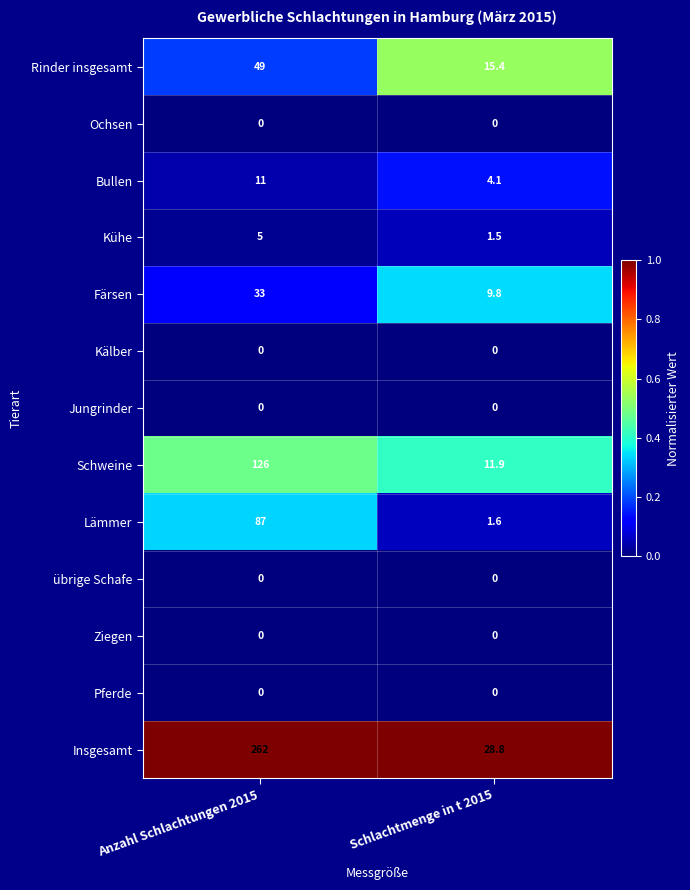

Reading left to right, extract all data points from this chart.

Rinder insgesamt: Anzahl Schlachtungen 2015=49.0	Schlachtmenge in t 2015=15.4
Ochsen: Anzahl Schlachtungen 2015=0.0	Schlachtmenge in t 2015=0.0
Bullen: Anzahl Schlachtungen 2015=11.0	Schlachtmenge in t 2015=4.1
Kühe: Anzahl Schlachtungen 2015=5.0	Schlachtmenge in t 2015=1.5
Färsen: Anzahl Schlachtungen 2015=33.0	Schlachtmenge in t 2015=9.8
Kälber: Anzahl Schlachtungen 2015=0.0	Schlachtmenge in t 2015=0.0
Jungrinder: Anzahl Schlachtungen 2015=0.0	Schlachtmenge in t 2015=0.0
Schweine: Anzahl Schlachtungen 2015=126.0	Schlachtmenge in t 2015=11.9
Lämmer: Anzahl Schlachtungen 2015=87.0	Schlachtmenge in t 2015=1.6
übrige Schafe: Anzahl Schlachtungen 2015=0.0	Schlachtmenge in t 2015=0.0
Ziegen: Anzahl Schlachtungen 2015=0.0	Schlachtmenge in t 2015=0.0
Pferde: Anzahl Schlachtungen 2015=0.0	Schlachtmenge in t 2015=0.0
Insgesamt: Anzahl Schlachtungen 2015=262.0	Schlachtmenge in t 2015=28.8